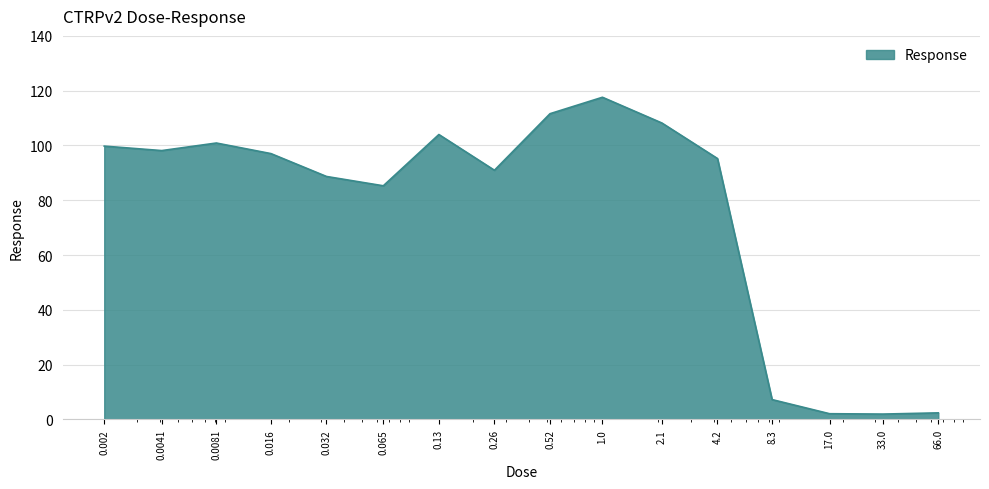

What is the greatest value displayed?

117.6